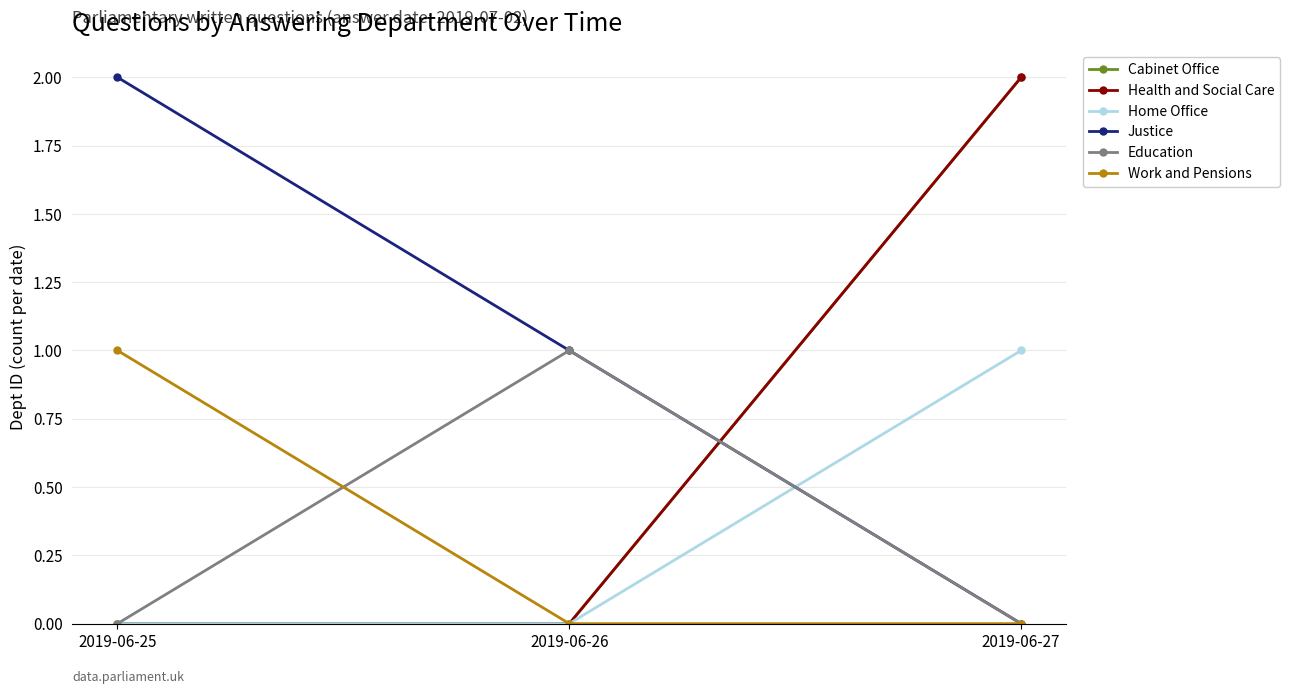

Does the chart have visible grid lines?

Yes